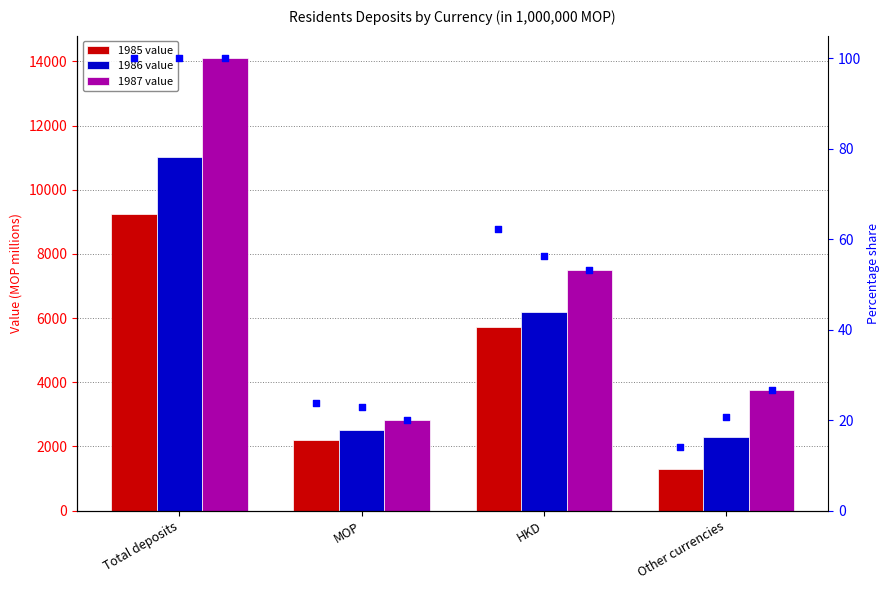

Which series reaches the maximum Y coordinate?

1987 value